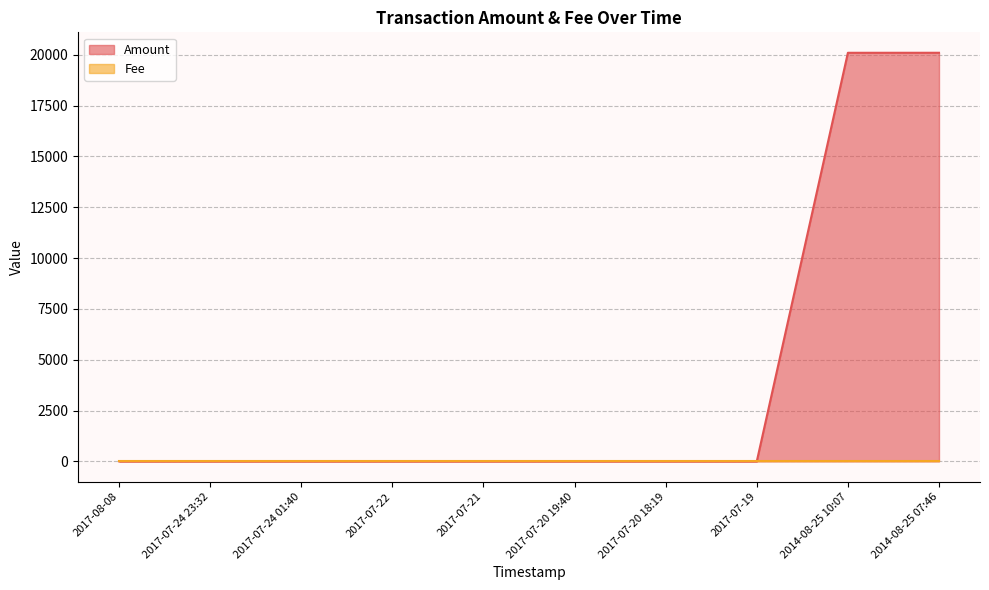

What is the greatest value displayed?

20102